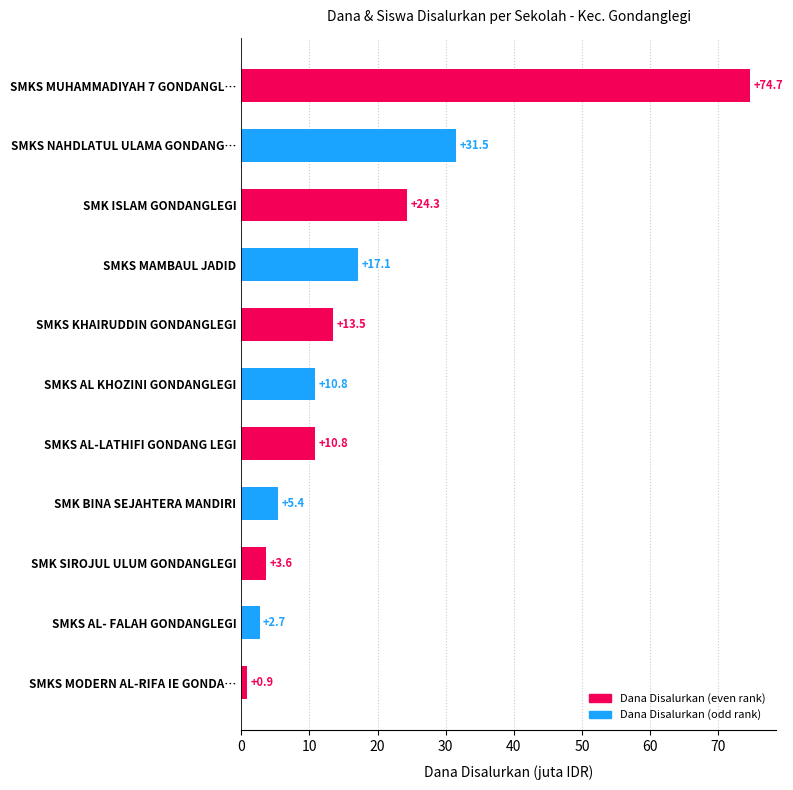

At which category does the chart reach its minimum across all series?

SMKS MODERN AL-RIFA IE GONDA…